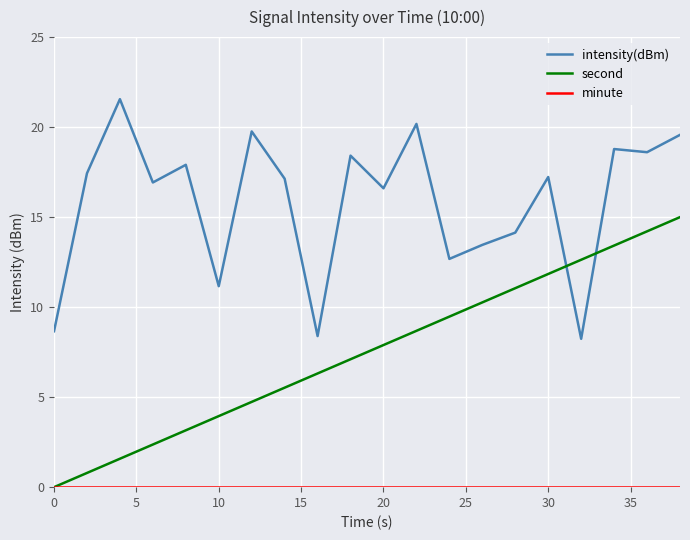

What is the highest value of the intensity(dBm) series?

21.6